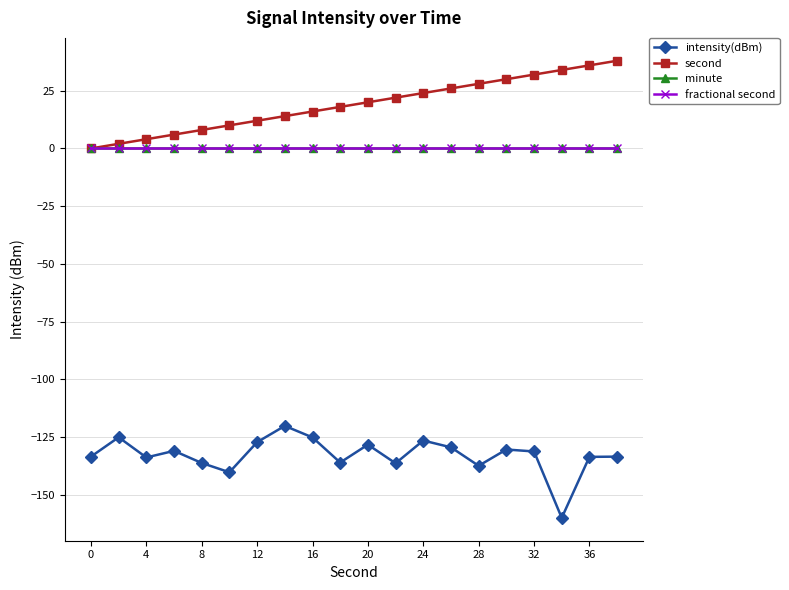

Is this an area chart (filled region under the line)?

No